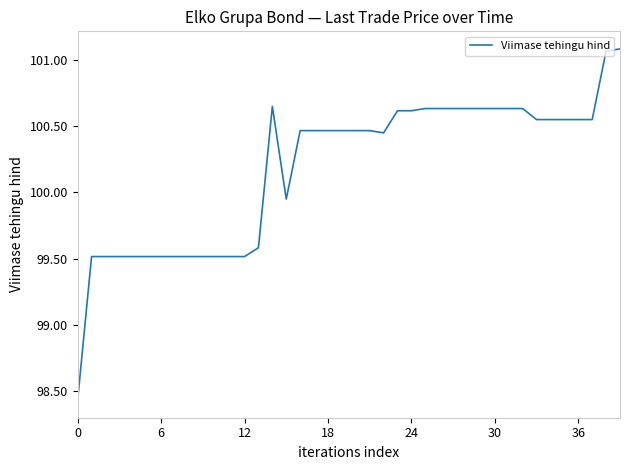

Reading left to right, list all the values displayed in this chart.

98.4	99.5	99.5	99.5	99.5	99.5	99.5	99.5	99.5	99.5	99.5	99.5	99.5	99.6	100.7	100.0	100.5	100.5	100.5	100.5	100.5	100.5	100.5	100.6	100.6	100.6	100.6	100.6	100.6	100.6	100.6	100.6	100.6	100.5	100.5	100.5	100.5	100.5	101.1	101.1